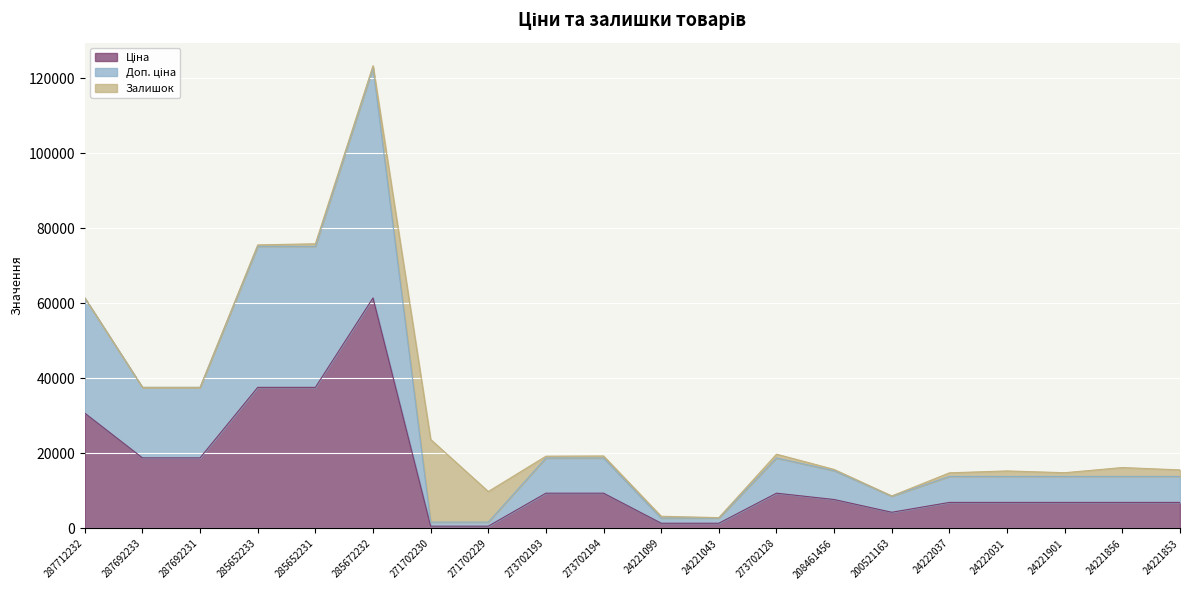

At which category is the sum across all series the highest?

285672232